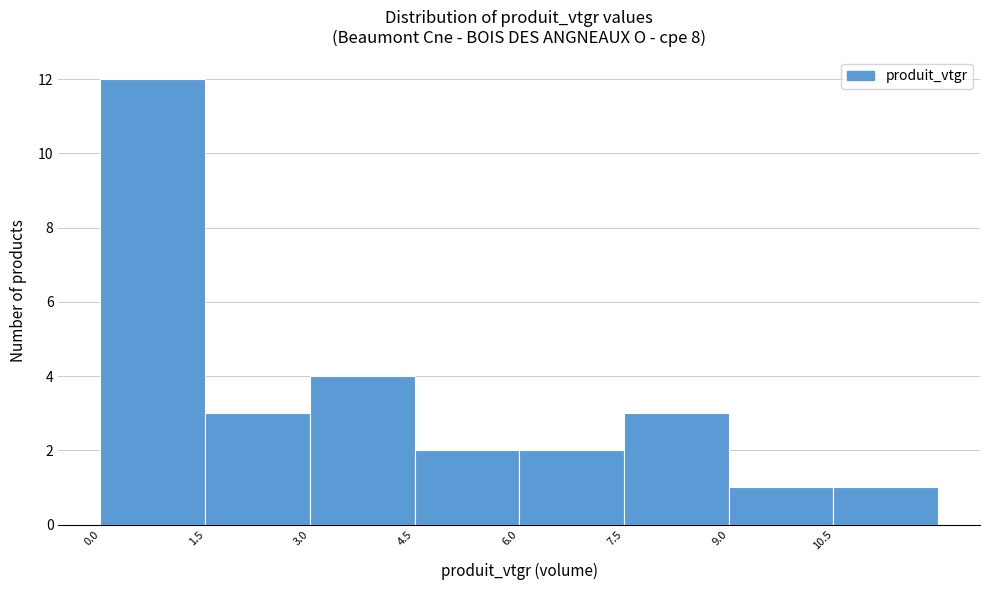

Reading left to right, list every bar in this chart as the range it spans on the x-axis followed by its height. Neither the bar edges nor the heights are printed on the chart, so give them approximately, as read against the axes.

0.0 to 1.5: 12
1.5 to 3.0: 3
3.0 to 4.5: 4
4.5 to 6.0: 2
6.0 to 7.5: 2
7.5 to 9.0: 3
9.0 to 10.5: 1
10.5 to 12.0: 1